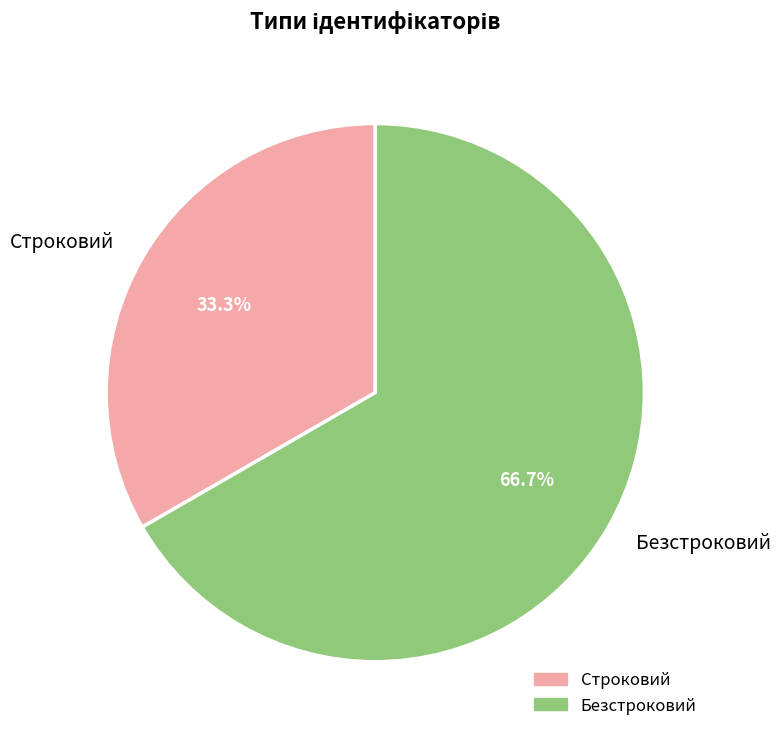

What percentage is NOT represented by Строковий?

66.7%